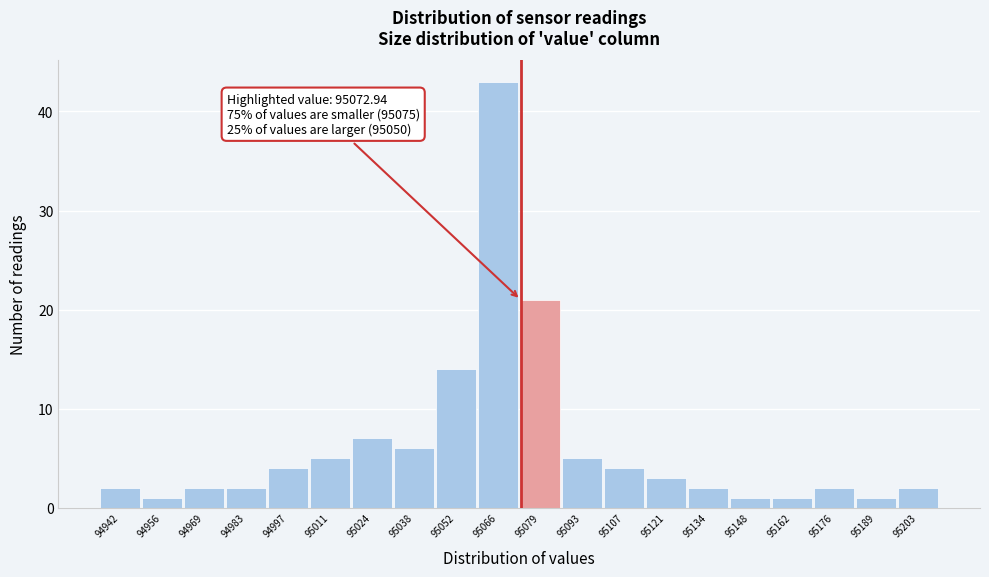

Over which range of the x-axis is the bar tallest?

95058 to 95072